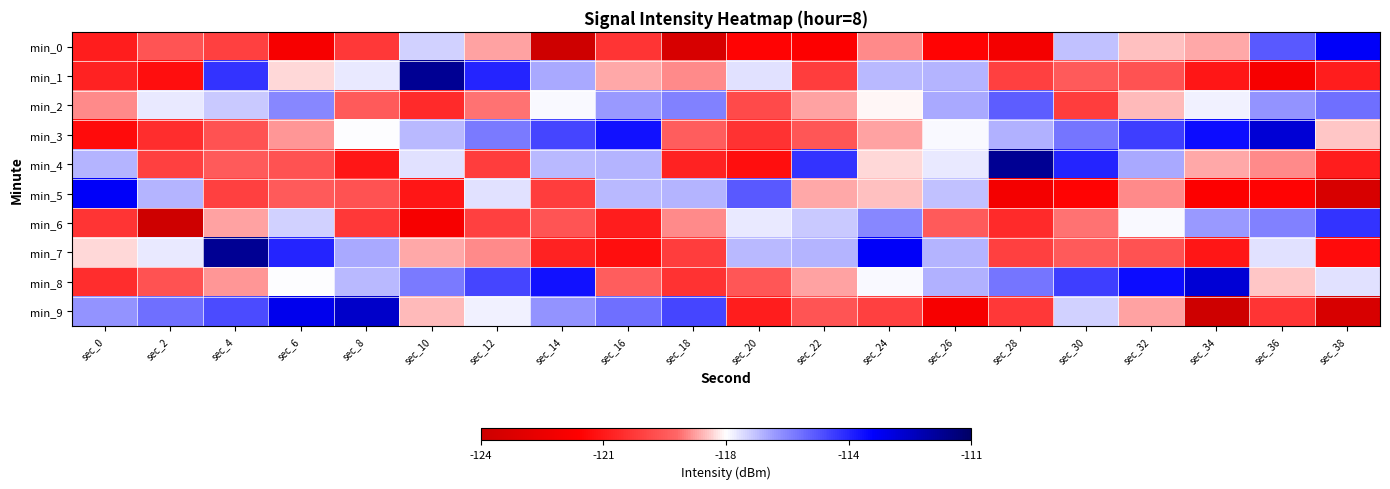

Reading left to right, list all the values displayed in this chart.

min_0: sec_0=-120.6	sec_2=-119.2	sec_4=-119.8	sec_6=-121.8	sec_8=-119.9	sec_10=-116.9	sec_12=-118.3	sec_14=-123.9	sec_16=-120.1	sec_18=-123.4	sec_20=-121.3	sec_22=-121.5	sec_24=-118.5	sec_26=-121.3	sec_28=-122.0	sec_30=-116.7	sec_32=-118.0	sec_34=-118.2	sec_36=-115.1	sec_38=-113.5
min_1: sec_0=-120.5	sec_2=-121.0	sec_4=-114.5	sec_6=-117.8	sec_8=-117.2	sec_10=-111.8	sec_12=-114.2	sec_14=-116.4	sec_16=-118.2	sec_18=-118.5	sec_20=-117.1	sec_22=-119.8	sec_24=-116.6	sec_26=-116.6	sec_28=-119.8	sec_30=-119.1	sec_32=-119.3	sec_34=-120.8	sec_36=-121.8	sec_38=-120.6
min_2: sec_0=-118.5	sec_2=-117.2	sec_4=-116.8	sec_6=-115.9	sec_8=-119.1	sec_10=-120.3	sec_12=-118.7	sec_14=-117.4	sec_16=-116.2	sec_18=-115.8	sec_20=-119.5	sec_22=-118.3	sec_24=-117.6	sec_26=-116.4	sec_28=-115.2	sec_30=-119.8	sec_32=-118.1	sec_34=-117.3	sec_36=-116.1	sec_38=-115.5
min_3: sec_0=-121.1	sec_2=-120.2	sec_4=-119.3	sec_6=-118.4	sec_8=-117.5	sec_10=-116.6	sec_12=-115.7	sec_14=-114.8	sec_16=-113.9	sec_18=-119.0	sec_20=-120.1	sec_22=-119.2	sec_24=-118.3	sec_26=-117.4	sec_28=-116.5	sec_30=-115.6	sec_32=-114.7	sec_34=-113.8	sec_36=-112.9	sec_38=-118.0
min_4: sec_0=-116.6	sec_2=-119.8	sec_4=-119.1	sec_6=-119.3	sec_8=-120.8	sec_10=-117.1	sec_12=-119.8	sec_14=-116.6	sec_16=-116.6	sec_18=-120.5	sec_20=-121.0	sec_22=-114.5	sec_24=-117.8	sec_26=-117.2	sec_28=-111.8	sec_30=-114.2	sec_32=-116.4	sec_34=-118.2	sec_36=-118.5	sec_38=-120.6
min_5: sec_0=-113.5	sec_2=-116.6	sec_4=-119.8	sec_6=-119.1	sec_8=-119.3	sec_10=-120.8	sec_12=-117.1	sec_14=-119.8	sec_16=-116.6	sec_18=-116.6	sec_20=-115.1	sec_22=-118.2	sec_24=-118.0	sec_26=-116.7	sec_28=-122.0	sec_30=-121.3	sec_32=-118.5	sec_34=-121.5	sec_36=-121.3	sec_38=-123.4
min_6: sec_0=-120.1	sec_2=-123.9	sec_4=-118.3	sec_6=-116.9	sec_8=-119.9	sec_10=-121.8	sec_12=-119.8	sec_14=-119.2	sec_16=-120.6	sec_18=-118.5	sec_20=-117.2	sec_22=-116.8	sec_24=-115.9	sec_26=-119.1	sec_28=-120.3	sec_30=-118.7	sec_32=-117.4	sec_34=-116.2	sec_36=-115.8	sec_38=-114.5
min_7: sec_0=-117.8	sec_2=-117.2	sec_4=-111.8	sec_6=-114.2	sec_8=-116.4	sec_10=-118.2	sec_12=-118.5	sec_14=-120.5	sec_16=-121.0	sec_18=-119.8	sec_20=-116.6	sec_22=-116.6	sec_24=-113.5	sec_26=-116.6	sec_28=-119.8	sec_30=-119.1	sec_32=-119.3	sec_34=-120.8	sec_36=-117.1	sec_38=-121.1
min_8: sec_0=-120.2	sec_2=-119.3	sec_4=-118.4	sec_6=-117.5	sec_8=-116.6	sec_10=-115.7	sec_12=-114.8	sec_14=-113.9	sec_16=-119.0	sec_18=-120.1	sec_20=-119.2	sec_22=-118.3	sec_24=-117.4	sec_26=-116.5	sec_28=-115.6	sec_30=-114.7	sec_32=-113.8	sec_34=-112.9	sec_36=-118.0	sec_38=-117.1
min_9: sec_0=-116.1	sec_2=-115.5	sec_4=-114.9	sec_6=-113.3	sec_8=-112.7	sec_10=-118.1	sec_12=-117.3	sec_14=-116.1	sec_16=-115.5	sec_18=-114.8	sec_20=-120.6	sec_22=-119.2	sec_24=-119.8	sec_26=-121.8	sec_28=-119.9	sec_30=-116.9	sec_32=-118.3	sec_34=-123.9	sec_36=-120.1	sec_38=-123.4